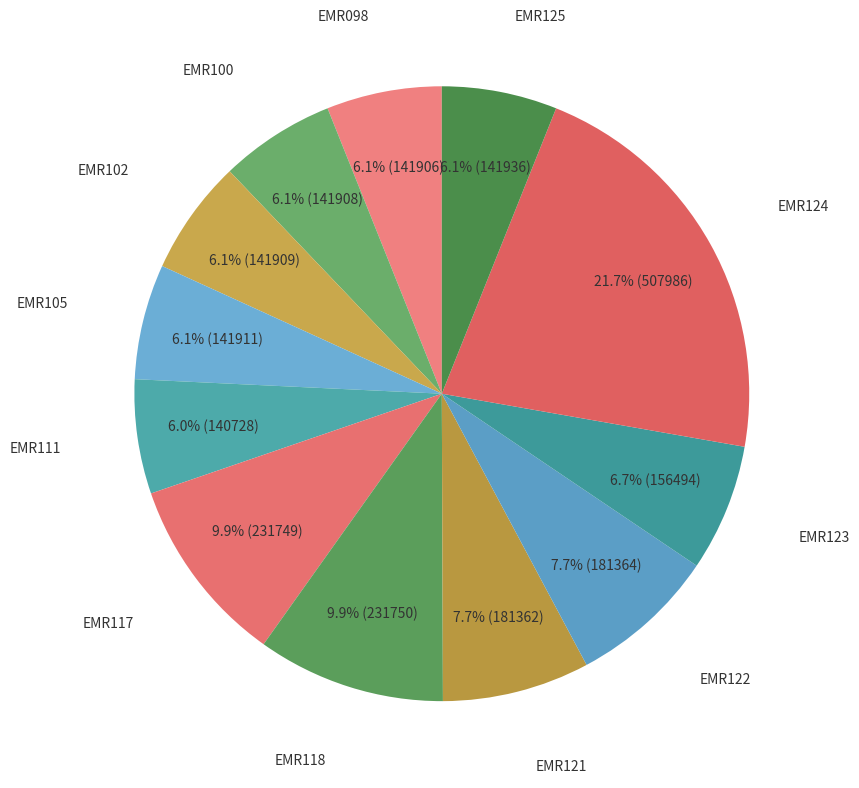

How many segments does this pie chart have?

12